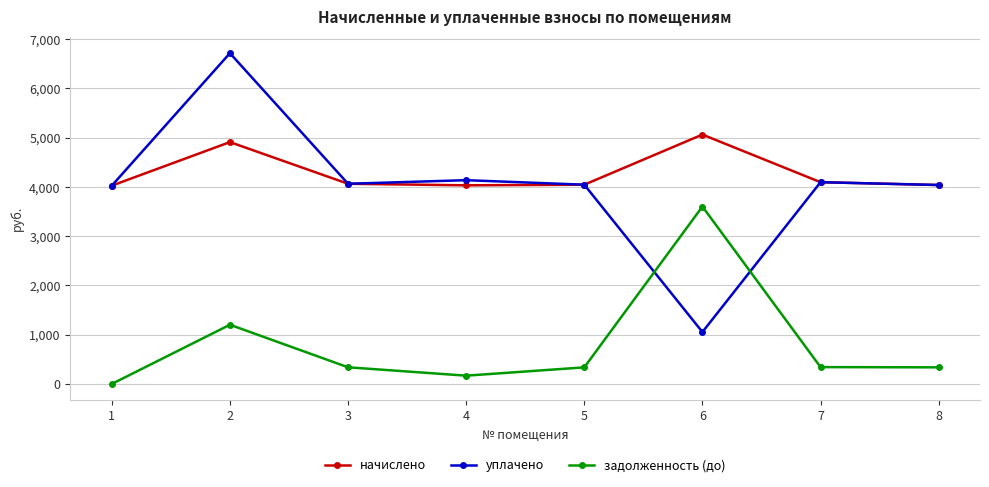

At which category is the sum across all series the highest?

2